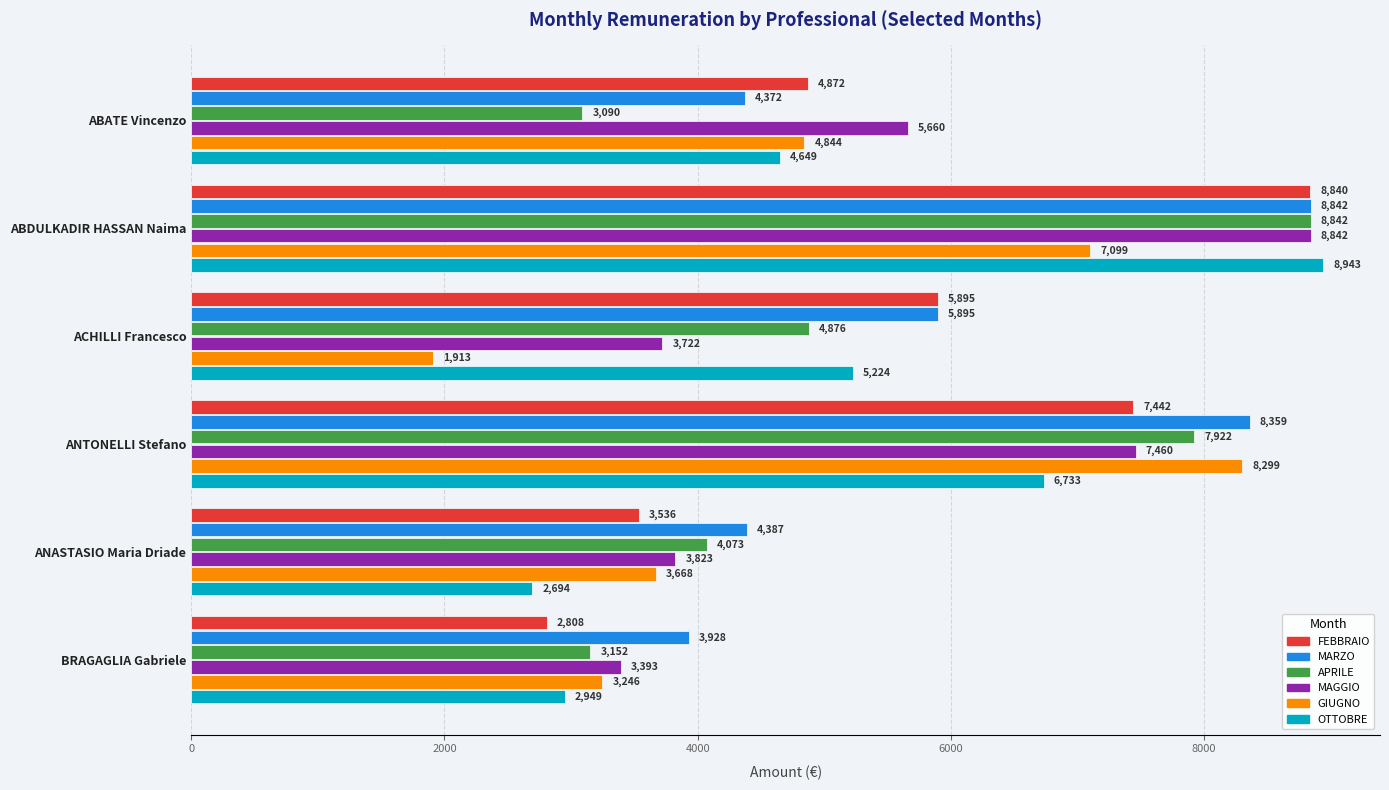

At which label is GIUGNO closest to 5106?

ABATE Vincenzo